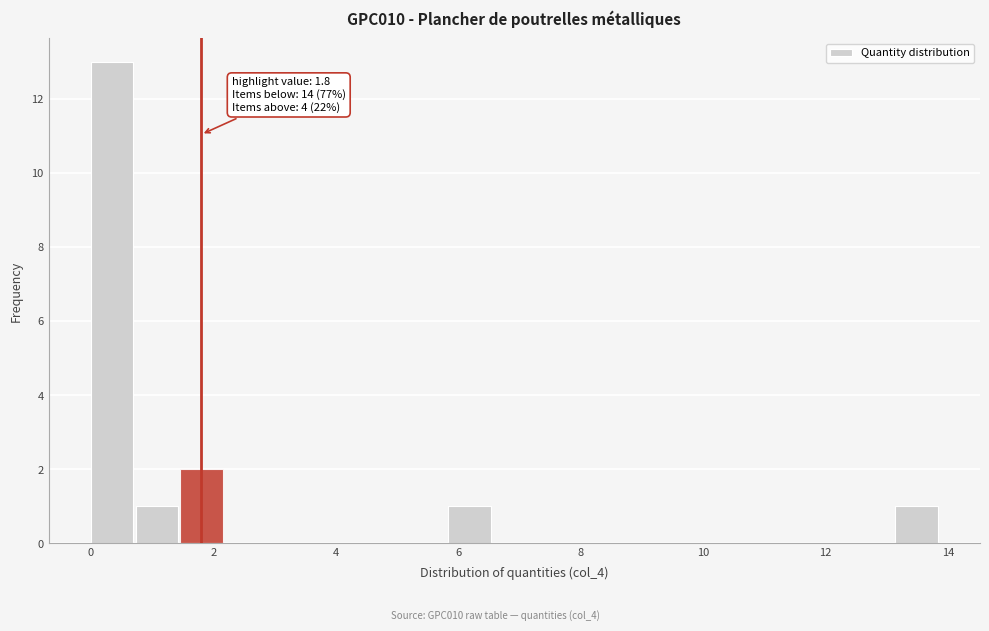

Read against the x-axis, roughly where is the centre of the tallest bar?

0.4